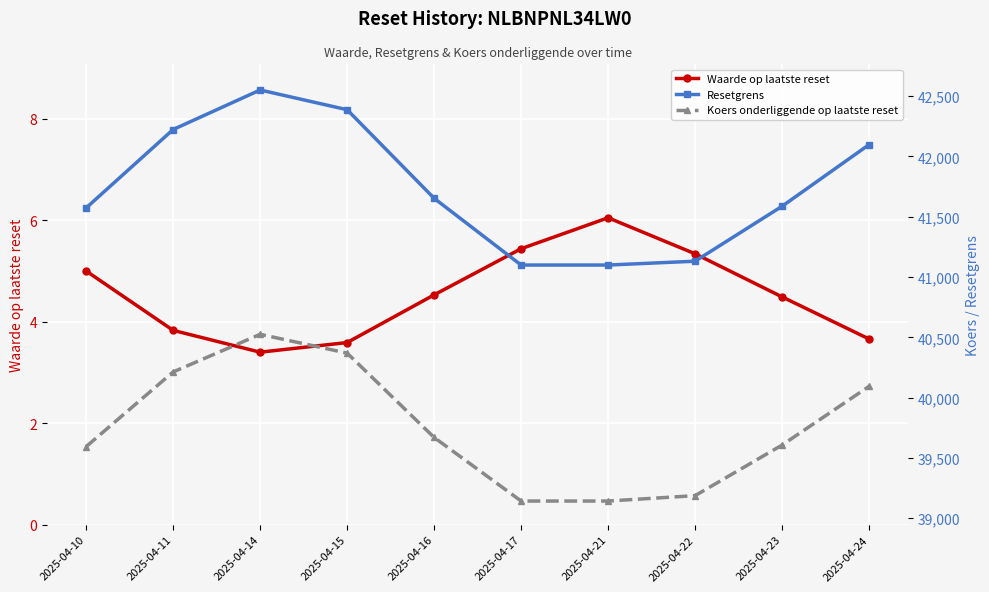

Reading left to right, transcribe all the data shown in this chart.

Waarde op laatste reset: 5.0	3.8	3.4	3.6	4.5	5.4	6.0	5.3	4.5	3.7
Resetgrens: 41573.3	42223.3	42551.0	42387.4	41652.9	41099.3	41099.3	41131.2	41586.9	42098.1
Koers onderliggende op laatste reset: 39593.7	40212.7	40524.8	40369.0	39669.4	39142.2	39142.2	39187.0	39606.6	40093.4